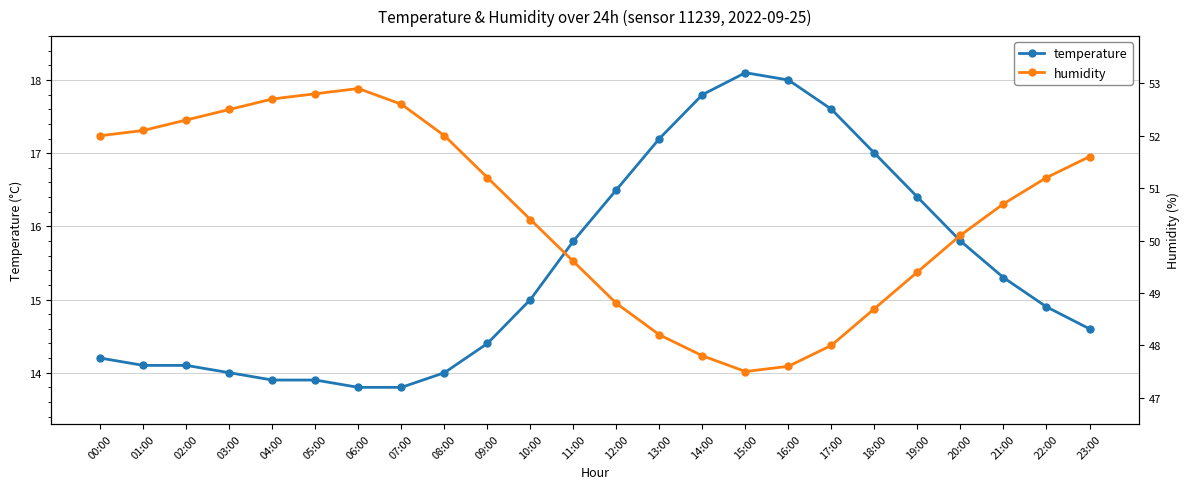

Where is humidity nearest to the value 50?

20:00